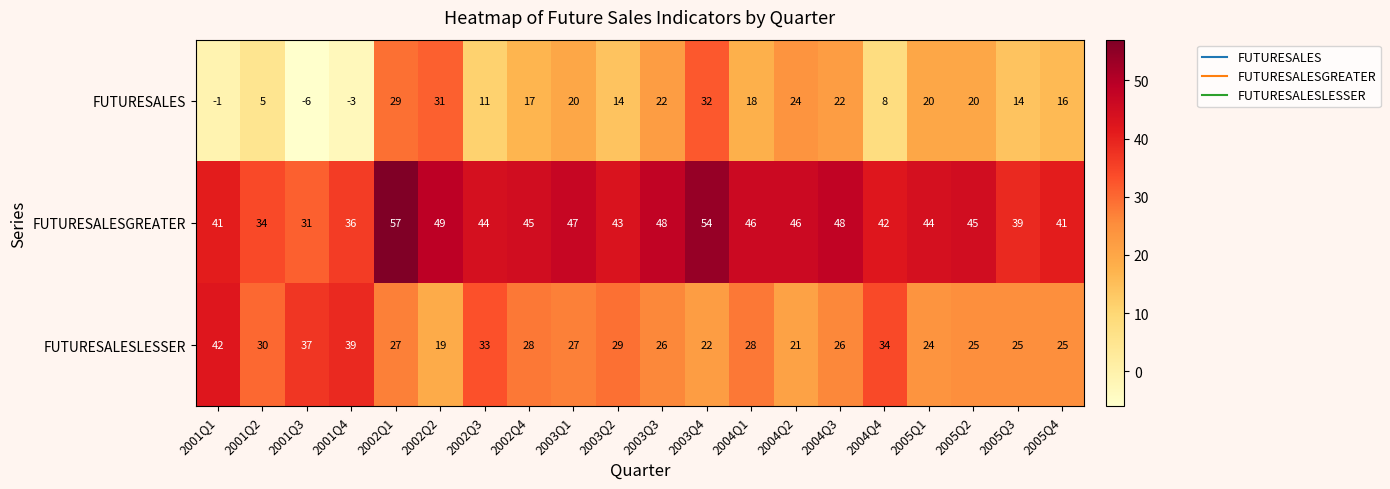

What is the sum of the FUTURESALESLESSER values at 2002Q1 and 2002Q2?

46